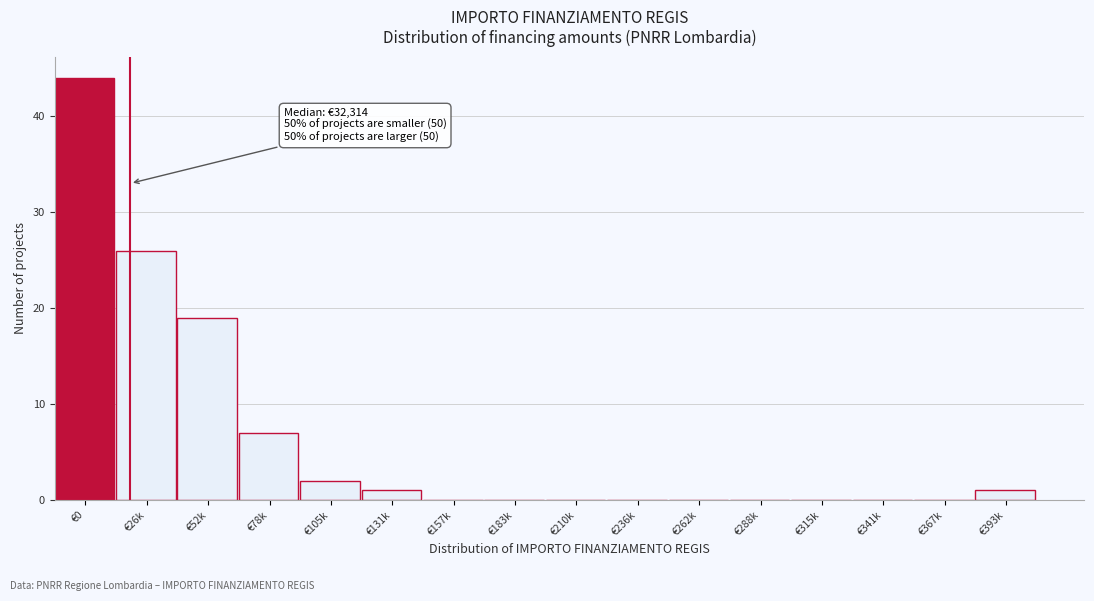

Reading left to right, what are all the values shown in this chart?

€0=44	€26k=26	€52k=19	€78k=7	€105k=2	€131k=1	€157k=0	€183k=0	€210k=0	€236k=0	€262k=0	€288k=0	€315k=0	€341k=0	€367k=0	€393k=1